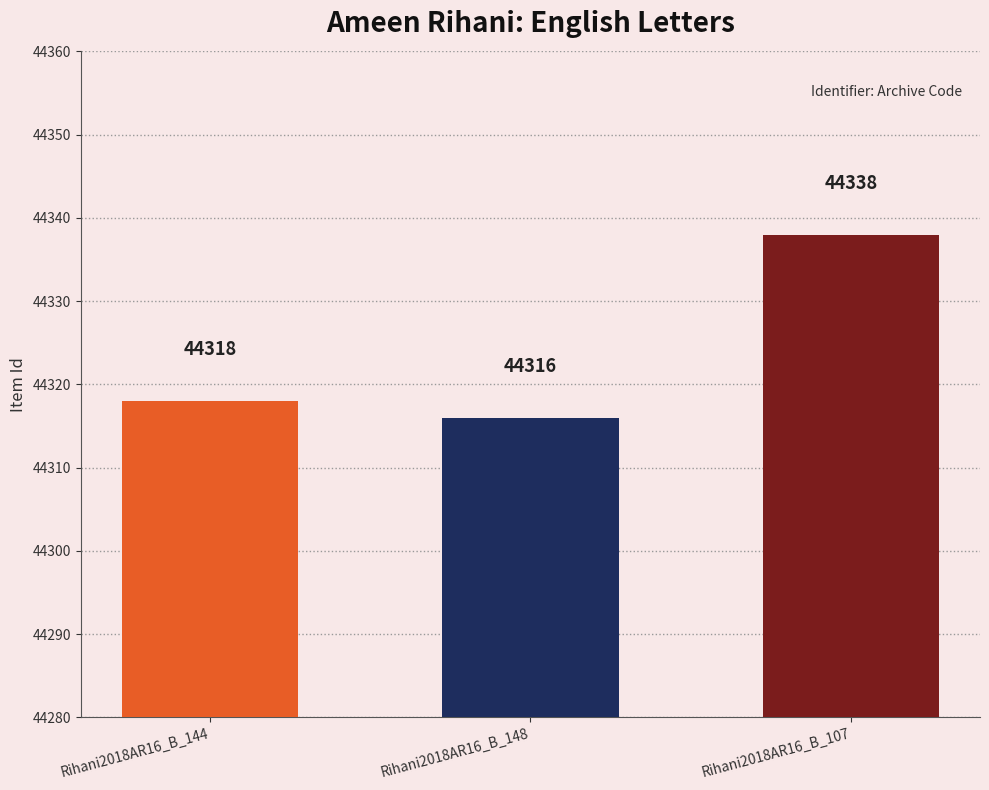

What is the label of the 1st bar from the left?

Rihani2018AR16_B_144